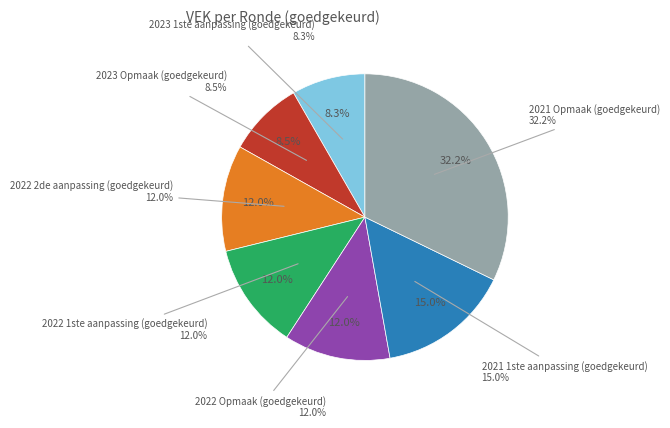

To the nearest percent, what is the difference between the largest and smallest slice percentages?

24%